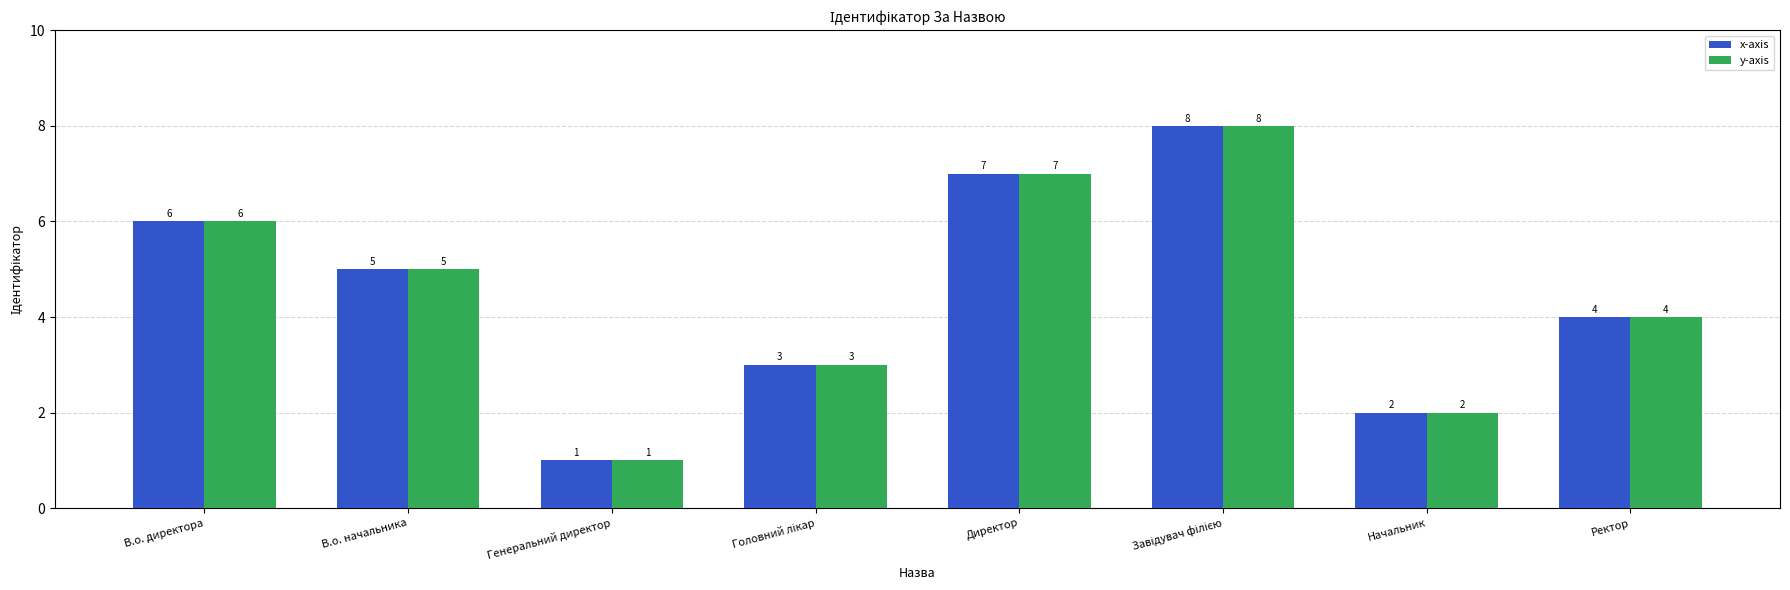

At which label is x-axis closest to 4?

Ректор